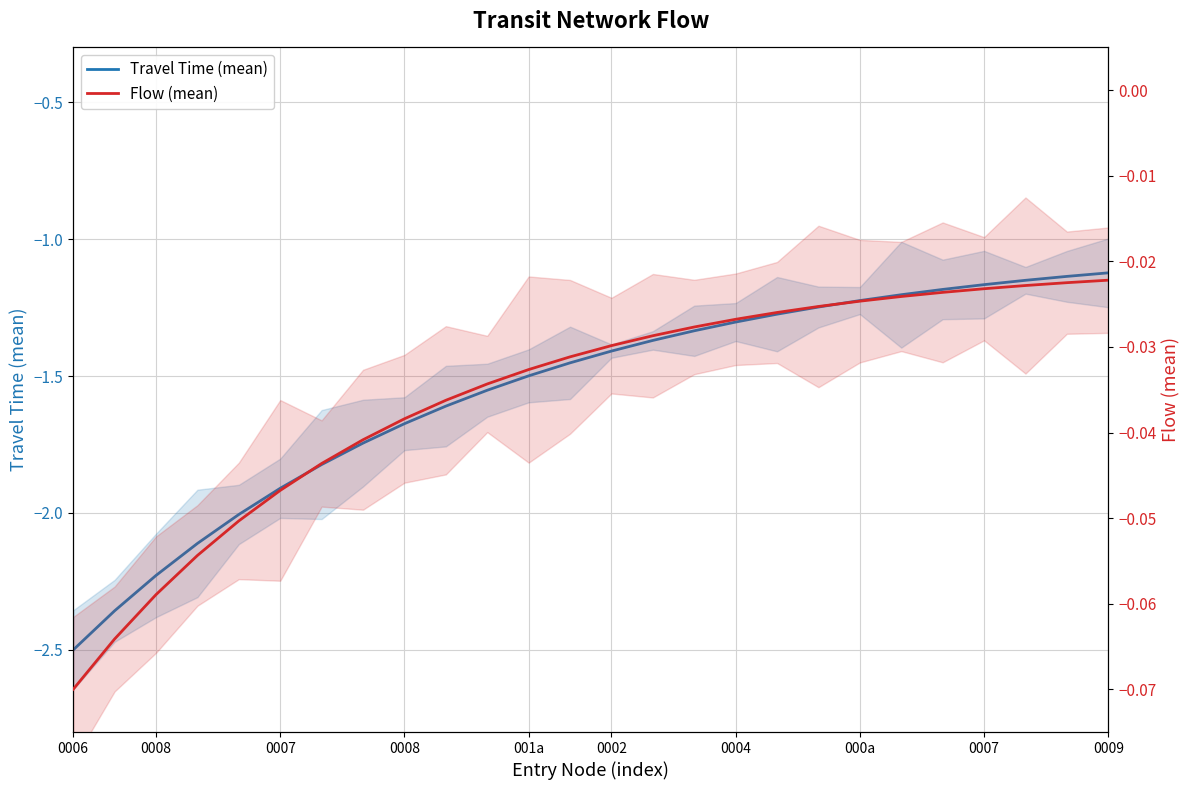

The value of Travel Time (mean) at 0009 is -2.9. True or false?

False